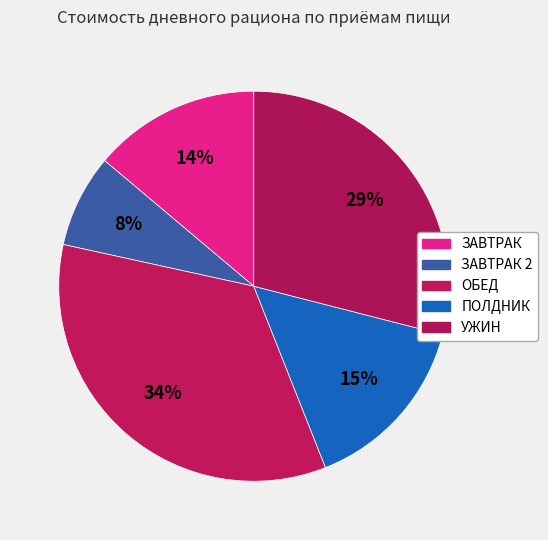

Which slice is the largest?

ОБЕД